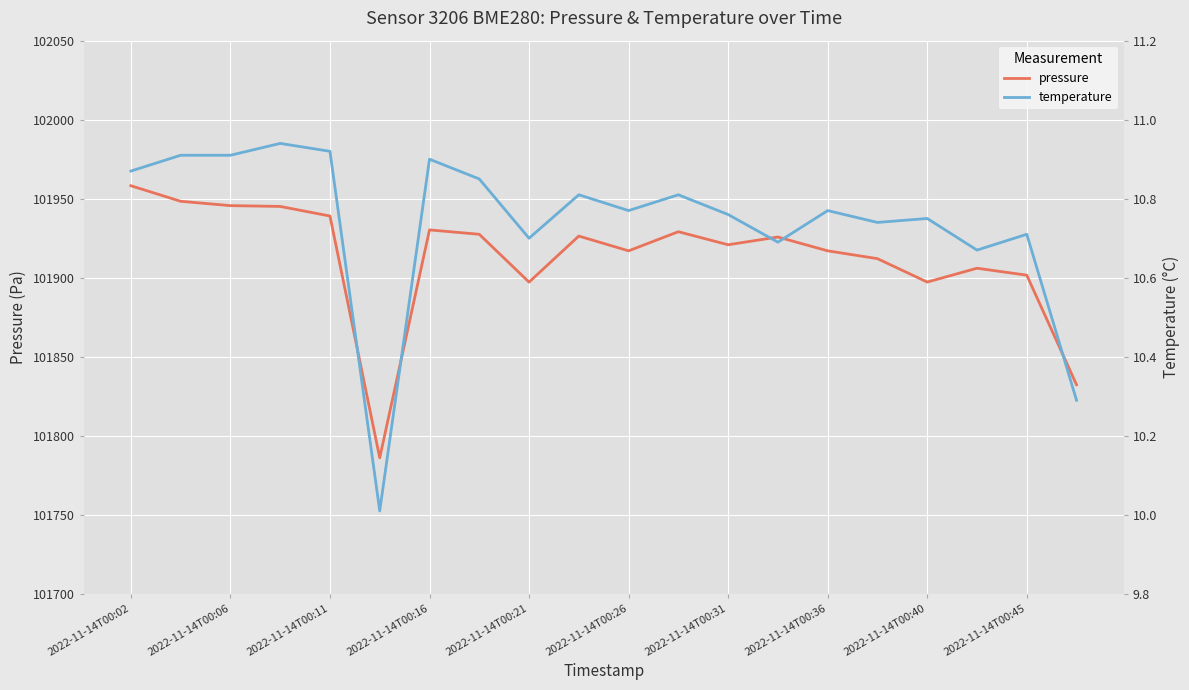

What is the minimum value for pressure?

101786.1